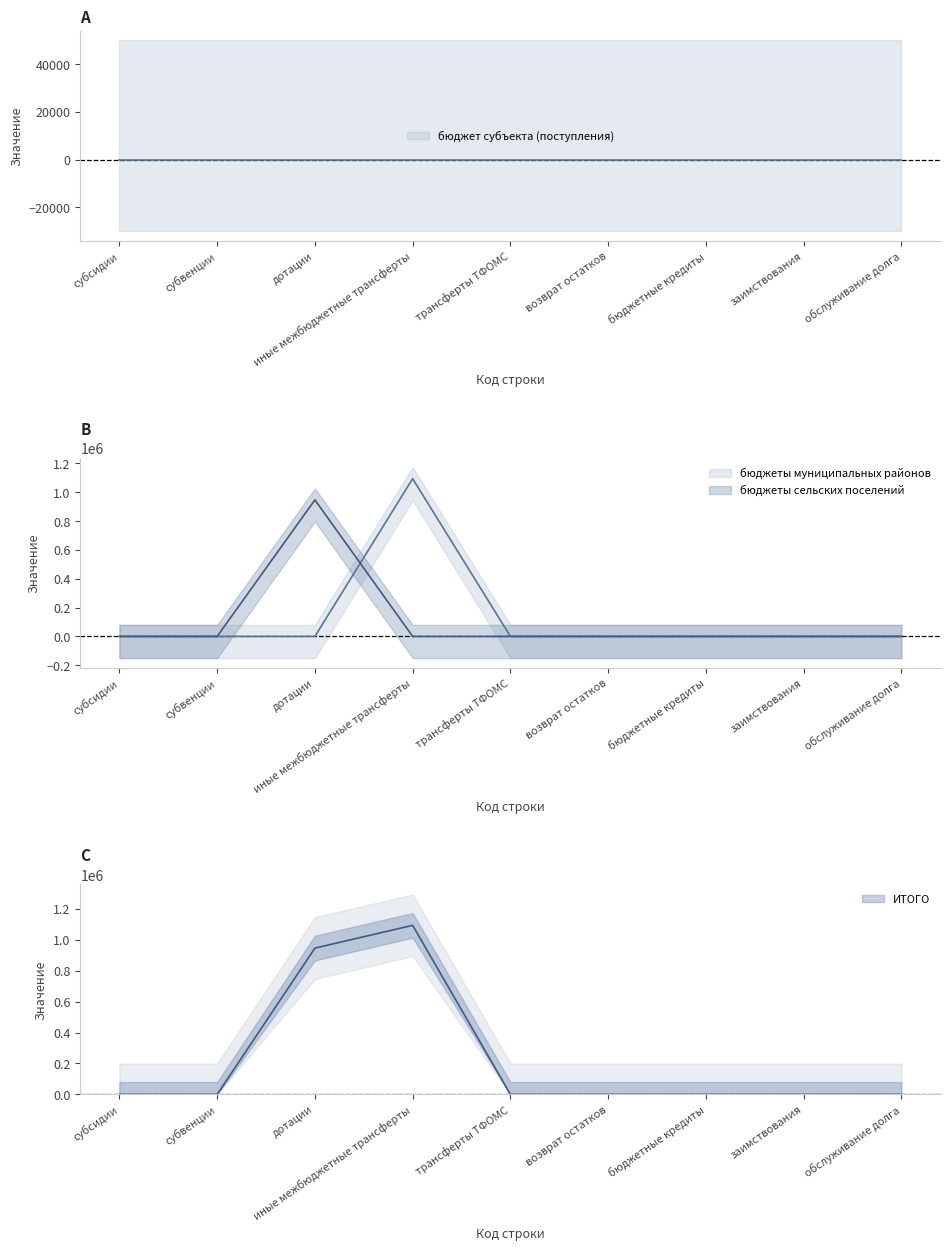

How many data points does each series have?

9